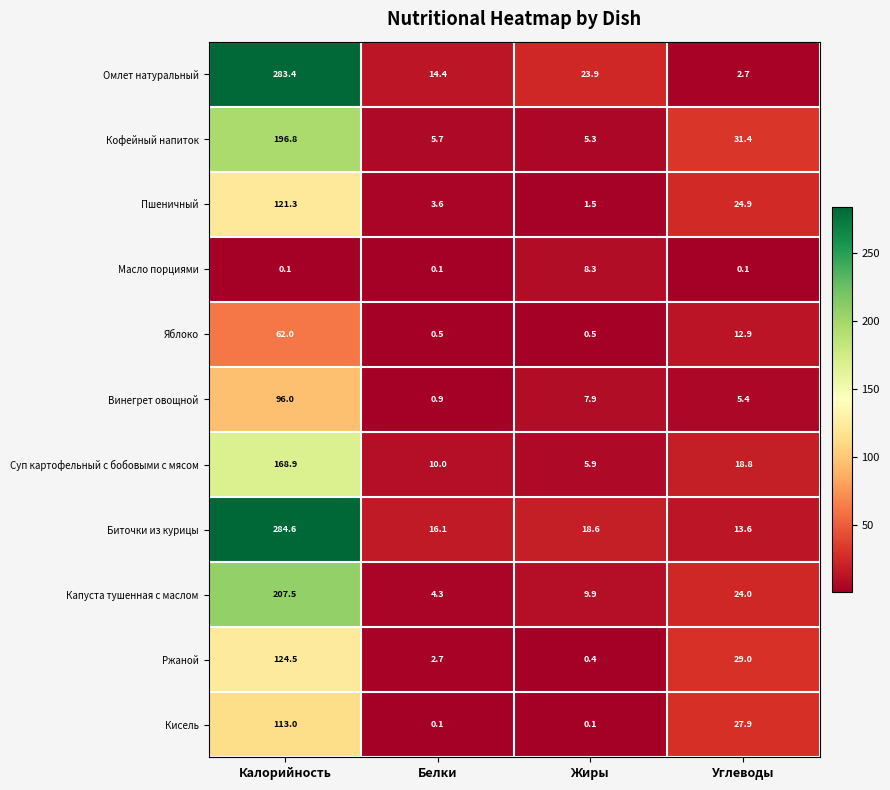

List the series in order of their peak value, highest first.

Биточки из курицы, Омлет натуральный, Капуста тушенная с маслом, Кофейный напиток, Суп картофельный с бобовыми с мясом, Ржаной, Пшеничный, Кисель, Винегрет овощной, Яблоко, Масло порциями